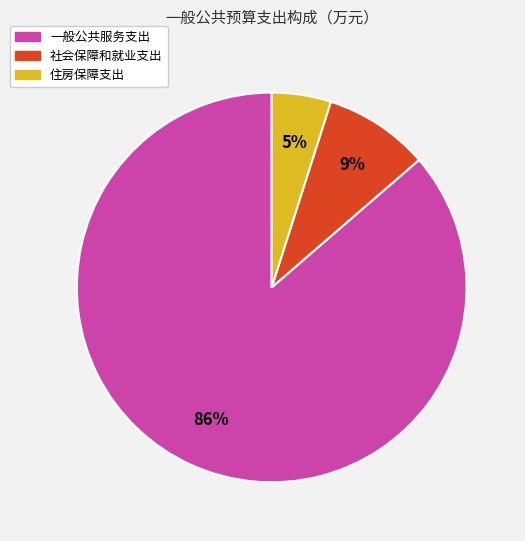

What is the smallest slice in the pie chart?

住房保障支出